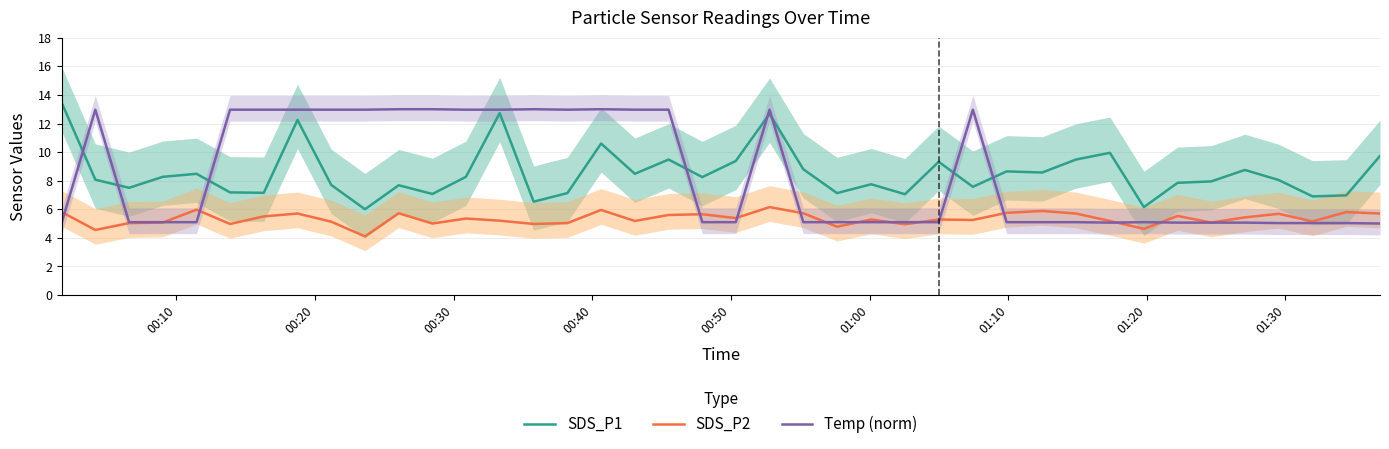

After their last crossing, which series has the higher values: Temp (norm) or SDS_P2?

SDS_P2